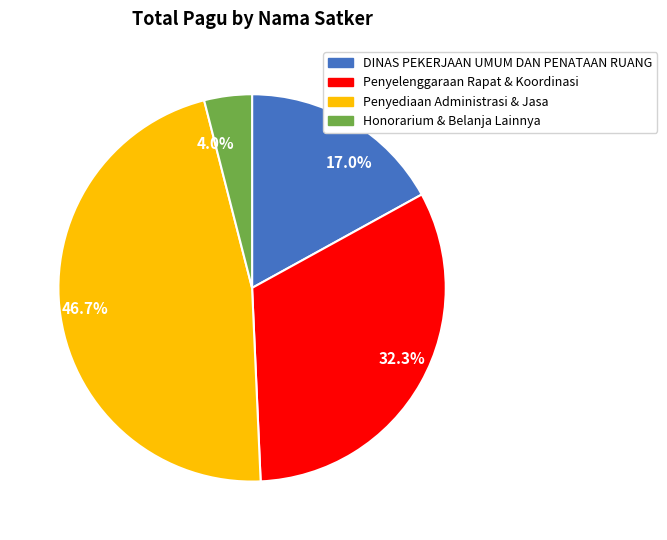

Count the number of slices in the pie.

4